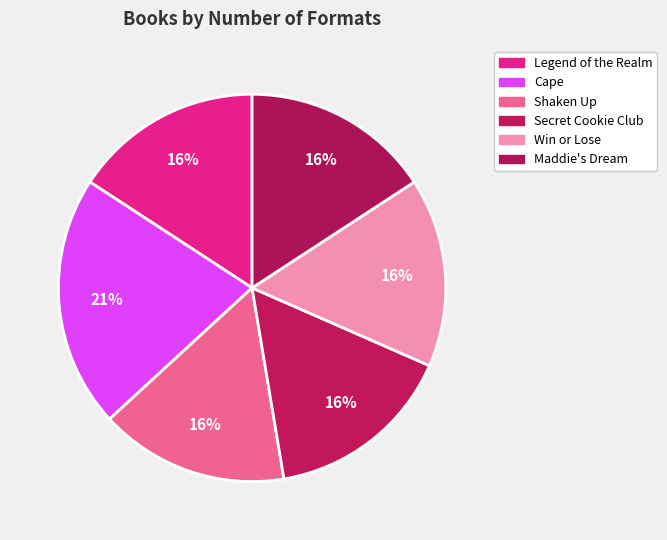

Count the number of slices in the pie.

6